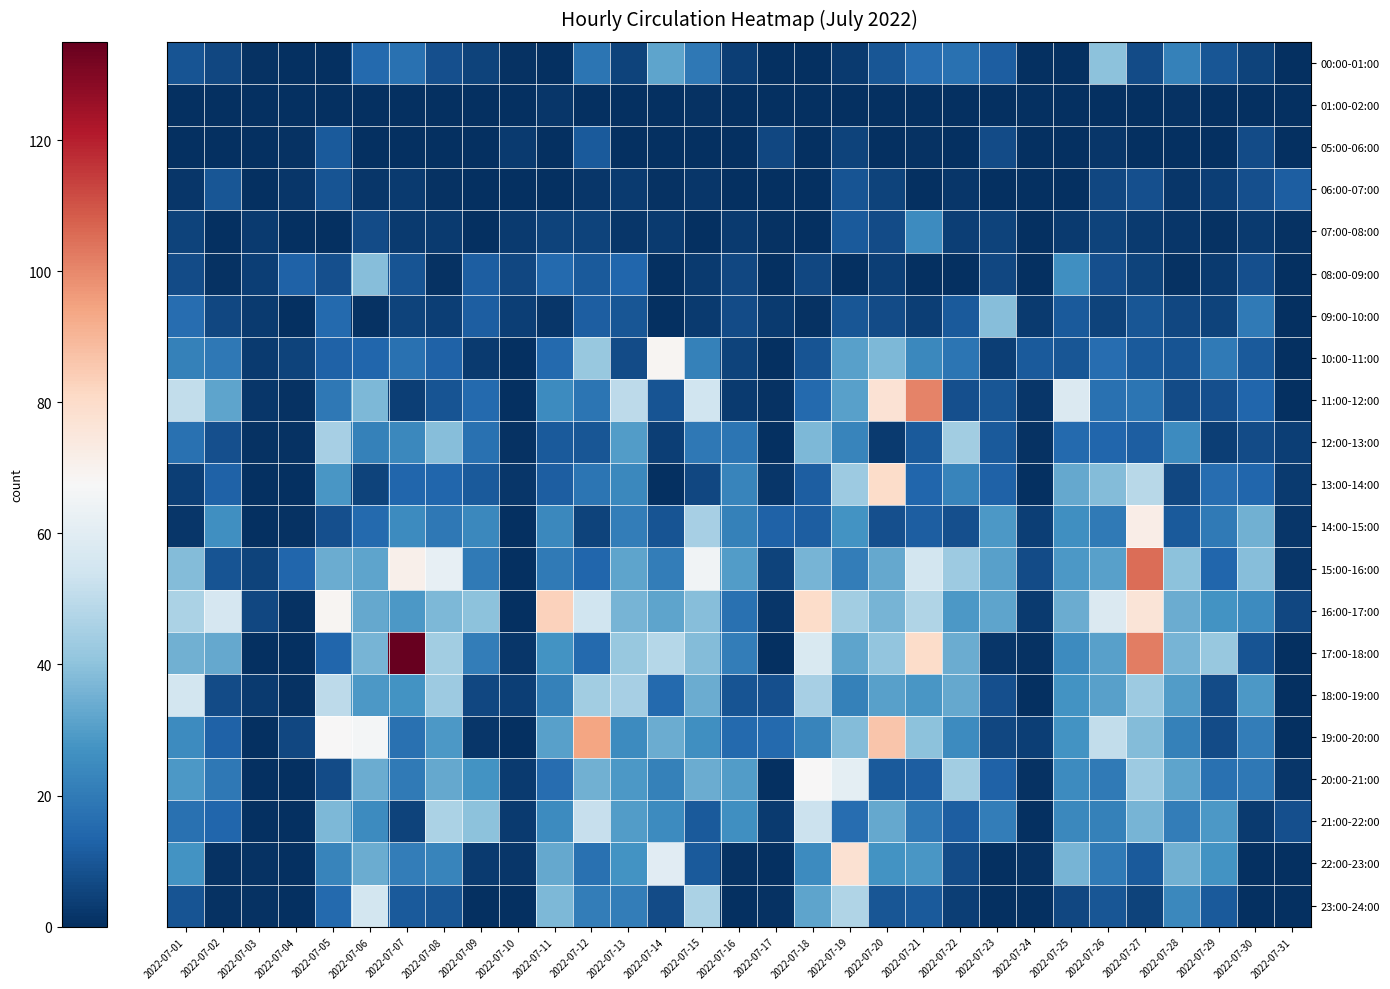

Reading left to right, what are all the values shown in this chart?

00:00-01:00: 2022-07-01=9	2022-07-02=6	2022-07-03=1	2022-07-04=0	2022-07-05=0	2022-07-06=15	2022-07-07=17	2022-07-08=8	2022-07-09=5	2022-07-10=1	2022-07-11=0	2022-07-12=18	2022-07-13=5	2022-07-14=32	2022-07-15=19	2022-07-16=4	2022-07-17=0	2022-07-18=0	2022-07-19=3	2022-07-20=10	2022-07-21=16	2022-07-22=17	2022-07-23=12	2022-07-24=0	2022-07-25=0	2022-07-26=40	2022-07-27=7	2022-07-28=22	2022-07-29=10	2022-07-30=5	2022-07-31=0
01:00-02:00: 2022-07-01=0	2022-07-02=0	2022-07-03=0	2022-07-04=0	2022-07-05=0	2022-07-06=0	2022-07-07=0	2022-07-08=0	2022-07-09=0	2022-07-10=0	2022-07-11=2	2022-07-12=0	2022-07-13=0	2022-07-14=0	2022-07-15=1	2022-07-16=0	2022-07-17=0	2022-07-18=0	2022-07-19=0	2022-07-20=0	2022-07-21=0	2022-07-22=0	2022-07-23=0	2022-07-24=0	2022-07-25=0	2022-07-26=0	2022-07-27=0	2022-07-28=1	2022-07-29=0	2022-07-30=0	2022-07-31=0
05:00-06:00: 2022-07-01=0	2022-07-02=0	2022-07-03=0	2022-07-04=1	2022-07-05=11	2022-07-06=0	2022-07-07=0	2022-07-08=0	2022-07-09=0	2022-07-10=3	2022-07-11=0	2022-07-12=11	2022-07-13=0	2022-07-14=0	2022-07-15=0	2022-07-16=0	2022-07-17=6	2022-07-18=0	2022-07-19=5	2022-07-20=0	2022-07-21=1	2022-07-22=0	2022-07-23=7	2022-07-24=0	2022-07-25=0	2022-07-26=2	2022-07-27=0	2022-07-28=0	2022-07-29=0	2022-07-30=7	2022-07-31=0
06:00-07:00: 2022-07-01=2	2022-07-02=10	2022-07-03=0	2022-07-04=2	2022-07-05=9	2022-07-06=2	2022-07-07=3	2022-07-08=1	2022-07-09=0	2022-07-10=0	2022-07-11=0	2022-07-12=2	2022-07-13=3	2022-07-14=1	2022-07-15=2	2022-07-16=0	2022-07-17=0	2022-07-18=0	2022-07-19=9	2022-07-20=5	2022-07-21=0	2022-07-22=2	2022-07-23=0	2022-07-24=0	2022-07-25=0	2022-07-26=6	2022-07-27=8	2022-07-28=2	2022-07-29=4	2022-07-30=8	2022-07-31=12
07:00-08:00: 2022-07-01=5	2022-07-02=0	2022-07-03=3	2022-07-04=0	2022-07-05=0	2022-07-06=7	2022-07-07=3	2022-07-08=3	2022-07-09=0	2022-07-10=3	2022-07-11=5	2022-07-12=5	2022-07-13=2	2022-07-14=3	2022-07-15=0	2022-07-16=3	2022-07-17=1	2022-07-18=0	2022-07-19=11	2022-07-20=7	2022-07-21=25	2022-07-22=4	2022-07-23=5	2022-07-24=0	2022-07-25=3	2022-07-26=5	2022-07-27=3	2022-07-28=2	2022-07-29=1	2022-07-30=3	2022-07-31=1
08:00-09:00: 2022-07-01=7	2022-07-02=1	2022-07-03=4	2022-07-04=13	2022-07-05=8	2022-07-06=39	2022-07-07=9	2022-07-08=1	2022-07-09=12	2022-07-10=6	2022-07-11=15	2022-07-12=11	2022-07-13=14	2022-07-14=0	2022-07-15=3	2022-07-16=6	2022-07-17=0	2022-07-18=6	2022-07-19=0	2022-07-20=4	2022-07-21=0	2022-07-22=0	2022-07-23=6	2022-07-24=0	2022-07-25=26	2022-07-26=8	2022-07-27=5	2022-07-28=1	2022-07-29=3	2022-07-30=8	2022-07-31=0
09:00-10:00: 2022-07-01=16	2022-07-02=6	2022-07-03=3	2022-07-04=0	2022-07-05=15	2022-07-06=1	2022-07-07=5	2022-07-08=4	2022-07-09=12	2022-07-10=4	2022-07-11=2	2022-07-12=12	2022-07-13=10	2022-07-14=0	2022-07-15=3	2022-07-16=7	2022-07-17=3	2022-07-18=1	2022-07-19=10	2022-07-20=7	2022-07-21=4	2022-07-22=11	2022-07-23=39	2022-07-24=3	2022-07-25=11	2022-07-26=5	2022-07-27=10	2022-07-28=6	2022-07-29=5	2022-07-30=20	2022-07-31=0
10:00-11:00: 2022-07-01=22	2022-07-02=19	2022-07-03=3	2022-07-04=5	2022-07-05=13	2022-07-06=14	2022-07-07=17	2022-07-08=13	2022-07-09=3	2022-07-10=0	2022-07-11=15	2022-07-12=42	2022-07-13=7	2022-07-14=69	2022-07-15=22	2022-07-16=5	2022-07-17=0	2022-07-18=9	2022-07-19=31	2022-07-20=37	2022-07-21=24	2022-07-22=18	2022-07-23=4	2022-07-24=11	2022-07-25=10	2022-07-26=16	2022-07-27=11	2022-07-28=9	2022-07-29=20	2022-07-30=11	2022-07-31=0
11:00-12:00: 2022-07-01=51	2022-07-02=32	2022-07-03=2	2022-07-04=1	2022-07-05=19	2022-07-06=37	2022-07-07=4	2022-07-08=9	2022-07-09=15	2022-07-10=0	2022-07-11=25	2022-07-12=18	2022-07-13=50	2022-07-14=9	2022-07-15=54	2022-07-16=3	2022-07-17=1	2022-07-18=15	2022-07-19=31	2022-07-20=77	2022-07-21=101	2022-07-22=8	2022-07-23=10	2022-07-24=2	2022-07-25=58	2022-07-26=17	2022-07-27=18	2022-07-28=7	2022-07-29=8	2022-07-30=14	2022-07-31=0
12:00-13:00: 2022-07-01=17	2022-07-02=8	2022-07-03=1	2022-07-04=1	2022-07-05=45	2022-07-06=22	2022-07-07=24	2022-07-08=39	2022-07-09=17	2022-07-10=1	2022-07-11=11	2022-07-12=10	2022-07-13=30	2022-07-14=4	2022-07-15=19	2022-07-16=18	2022-07-17=0	2022-07-18=37	2022-07-19=23	2022-07-20=3	2022-07-21=11	2022-07-22=44	2022-07-23=11	2022-07-24=1	2022-07-25=15	2022-07-26=14	2022-07-27=12	2022-07-28=25	2022-07-29=4	2022-07-30=7	2022-07-31=4
13:00-14:00: 2022-07-01=4	2022-07-02=13	2022-07-03=0	2022-07-04=0	2022-07-05=28	2022-07-06=5	2022-07-07=14	2022-07-08=14	2022-07-09=11	2022-07-10=2	2022-07-11=12	2022-07-12=18	2022-07-13=24	2022-07-14=0	2022-07-15=6	2022-07-16=23	2022-07-17=2	2022-07-18=12	2022-07-19=43	2022-07-20=80	2022-07-21=14	2022-07-22=23	2022-07-23=13	2022-07-24=0	2022-07-25=33	2022-07-26=38	2022-07-27=49	2022-07-28=6	2022-07-29=16	2022-07-30=14	2022-07-31=3
14:00-15:00: 2022-07-01=2	2022-07-02=26	2022-07-03=0	2022-07-04=1	2022-07-05=8	2022-07-06=15	2022-07-07=25	2022-07-08=19	2022-07-09=24	2022-07-10=0	2022-07-11=24	2022-07-12=5	2022-07-13=21	2022-07-14=9	2022-07-15=45	2022-07-16=22	2022-07-17=13	2022-07-18=12	2022-07-19=27	2022-07-20=8	2022-07-21=12	2022-07-22=8	2022-07-23=29	2022-07-24=4	2022-07-25=26	2022-07-26=20	2022-07-27=72	2022-07-28=11	2022-07-29=20	2022-07-30=35	2022-07-31=2
15:00-16:00: 2022-07-01=38	2022-07-02=9	2022-07-03=5	2022-07-04=14	2022-07-05=34	2022-07-06=32	2022-07-07=71	2022-07-08=62	2022-07-09=20	2022-07-10=0	2022-07-11=20	2022-07-12=14	2022-07-13=32	2022-07-14=21	2022-07-15=65	2022-07-16=30	2022-07-17=5	2022-07-18=36	2022-07-19=21	2022-07-20=33	2022-07-21=55	2022-07-22=43	2022-07-23=31	2022-07-24=7	2022-07-25=29	2022-07-26=31	2022-07-27=105	2022-07-28=40	2022-07-29=14	2022-07-30=39	2022-07-31=2
16:00-17:00: 2022-07-01=46	2022-07-02=56	2022-07-03=6	2022-07-04=1	2022-07-05=69	2022-07-06=33	2022-07-07=29	2022-07-08=37	2022-07-09=40	2022-07-10=0	2022-07-11=83	2022-07-12=54	2022-07-13=36	2022-07-14=32	2022-07-15=39	2022-07-16=17	2022-07-17=2	2022-07-18=80	2022-07-19=44	2022-07-20=36	2022-07-21=47	2022-07-22=29	2022-07-23=32	2022-07-24=3	2022-07-25=34	2022-07-26=58	2022-07-27=76	2022-07-28=34	2022-07-29=27	2022-07-30=25	2022-07-31=6
17:00-18:00: 2022-07-01=35	2022-07-02=33	2022-07-03=0	2022-07-04=0	2022-07-05=14	2022-07-06=36	2022-07-07=135	2022-07-08=44	2022-07-09=21	2022-07-10=2	2022-07-11=27	2022-07-12=15	2022-07-13=42	2022-07-14=48	2022-07-15=38	2022-07-16=21	2022-07-17=0	2022-07-18=57	2022-07-19=32	2022-07-20=41	2022-07-21=80	2022-07-22=34	2022-07-23=2	2022-07-24=1	2022-07-25=25	2022-07-26=31	2022-07-27=102	2022-07-28=36	2022-07-29=42	2022-07-30=9	2022-07-31=0
18:00-19:00: 2022-07-01=55	2022-07-02=7	2022-07-03=3	2022-07-04=1	2022-07-05=50	2022-07-06=29	2022-07-07=27	2022-07-08=43	2022-07-09=6	2022-07-10=4	2022-07-11=22	2022-07-12=44	2022-07-13=45	2022-07-14=15	2022-07-15=34	2022-07-16=9	2022-07-17=8	2022-07-18=45	2022-07-19=22	2022-07-20=31	2022-07-21=28	2022-07-22=33	2022-07-23=8	2022-07-24=0	2022-07-25=27	2022-07-26=31	2022-07-27=43	2022-07-28=30	2022-07-29=7	2022-07-30=29	2022-07-31=0
19:00-20:00: 2022-07-01=25	2022-07-02=13	2022-07-03=0	2022-07-04=6	2022-07-05=68	2022-07-06=66	2022-07-07=17	2022-07-08=29	2022-07-09=2	2022-07-10=0	2022-07-11=31	2022-07-12=94	2022-07-13=25	2022-07-14=34	2022-07-15=26	2022-07-16=15	2022-07-17=15	2022-07-18=23	2022-07-19=38	2022-07-20=86	2022-07-21=40	2022-07-22=25	2022-07-23=6	2022-07-24=4	2022-07-25=27	2022-07-26=51	2022-07-27=38	2022-07-28=22	2022-07-29=7	2022-07-30=21	2022-07-31=0
20:00-21:00: 2022-07-01=29	2022-07-02=19	2022-07-03=0	2022-07-04=0	2022-07-05=7	2022-07-06=34	2022-07-07=20	2022-07-08=33	2022-07-09=27	2022-07-10=3	2022-07-11=16	2022-07-12=35	2022-07-13=29	2022-07-14=22	2022-07-15=34	2022-07-16=30	2022-07-17=0	2022-07-18=68	2022-07-19=61	2022-07-20=11	2022-07-21=12	2022-07-22=44	2022-07-23=13	2022-07-24=1	2022-07-25=25	2022-07-26=20	2022-07-27=43	2022-07-28=32	2022-07-29=17	2022-07-30=19	2022-07-31=2
21:00-22:00: 2022-07-01=17	2022-07-02=14	2022-07-03=0	2022-07-04=0	2022-07-05=37	2022-07-06=25	2022-07-07=5	2022-07-08=46	2022-07-09=40	2022-07-10=3	2022-07-11=25	2022-07-12=52	2022-07-13=30	2022-07-14=25	2022-07-15=11	2022-07-16=26	2022-07-17=3	2022-07-18=53	2022-07-19=16	2022-07-20=33	2022-07-21=19	2022-07-22=12	2022-07-23=21	2022-07-24=0	2022-07-25=24	2022-07-26=22	2022-07-27=36	2022-07-28=21	2022-07-29=29	2022-07-30=3	2022-07-31=8
22:00-23:00: 2022-07-01=27	2022-07-02=1	2022-07-03=1	2022-07-04=0	2022-07-05=23	2022-07-06=34	2022-07-07=21	2022-07-08=23	2022-07-09=3	2022-07-10=2	2022-07-11=33	2022-07-12=17	2022-07-13=27	2022-07-14=60	2022-07-15=11	2022-07-16=1	2022-07-17=0	2022-07-18=25	2022-07-19=78	2022-07-20=27	2022-07-21=28	2022-07-22=7	2022-07-23=0	2022-07-24=1	2022-07-25=36	2022-07-26=20	2022-07-27=11	2022-07-28=35	2022-07-29=27	2022-07-30=0	2022-07-31=0
23:00-24:00: 2022-07-01=9	2022-07-02=1	2022-07-03=1	2022-07-04=0	2022-07-05=15	2022-07-06=55	2022-07-07=11	2022-07-08=10	2022-07-09=0	2022-07-10=0	2022-07-11=37	2022-07-12=21	2022-07-13=21	2022-07-14=7	2022-07-15=46	2022-07-16=0	2022-07-17=1	2022-07-18=32	2022-07-19=47	2022-07-20=10	2022-07-21=11	2022-07-22=4	2022-07-23=0	2022-07-24=0	2022-07-25=6	2022-07-26=10	2022-07-27=5	2022-07-28=24	2022-07-29=11	2022-07-30=0	2022-07-31=0